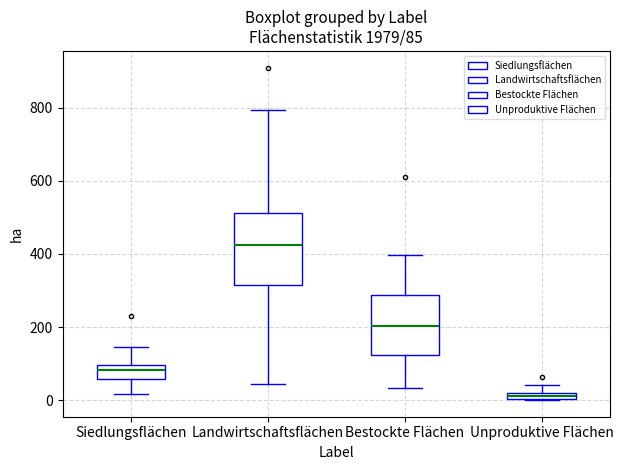

Which box's median line is the lowest?

Unproduktive Flächen